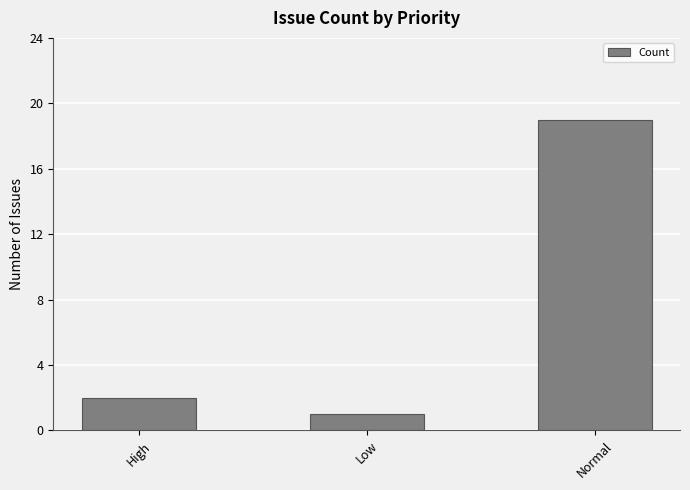

Rank the categories by value from highest to lowest.

Normal, High, Low